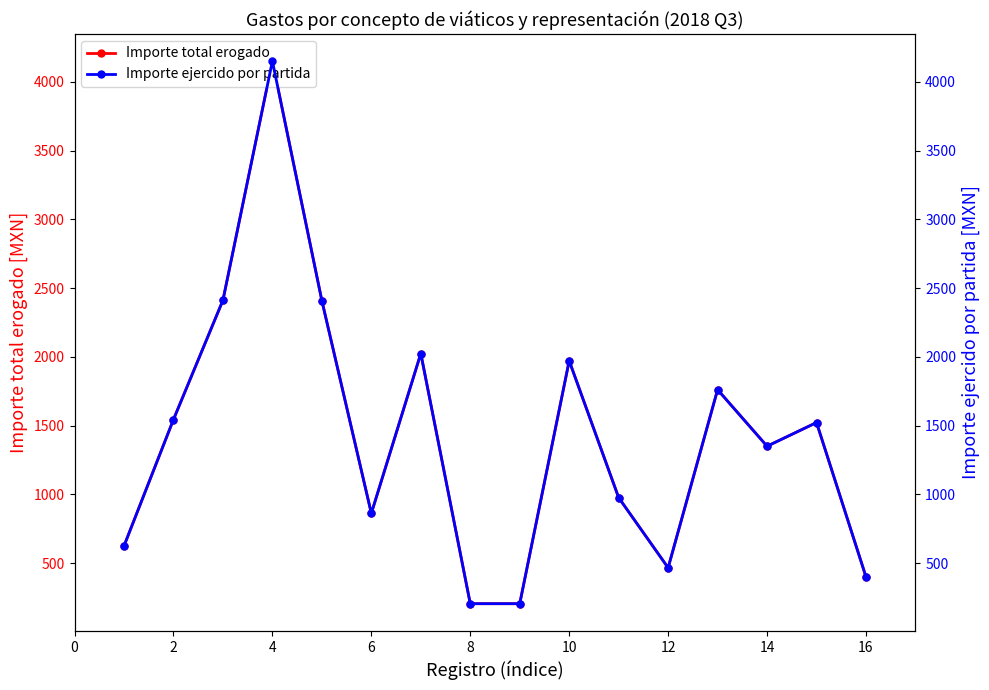

True or false: Importe ejercido por partida and Importe total erogado intersect in this chart.

False